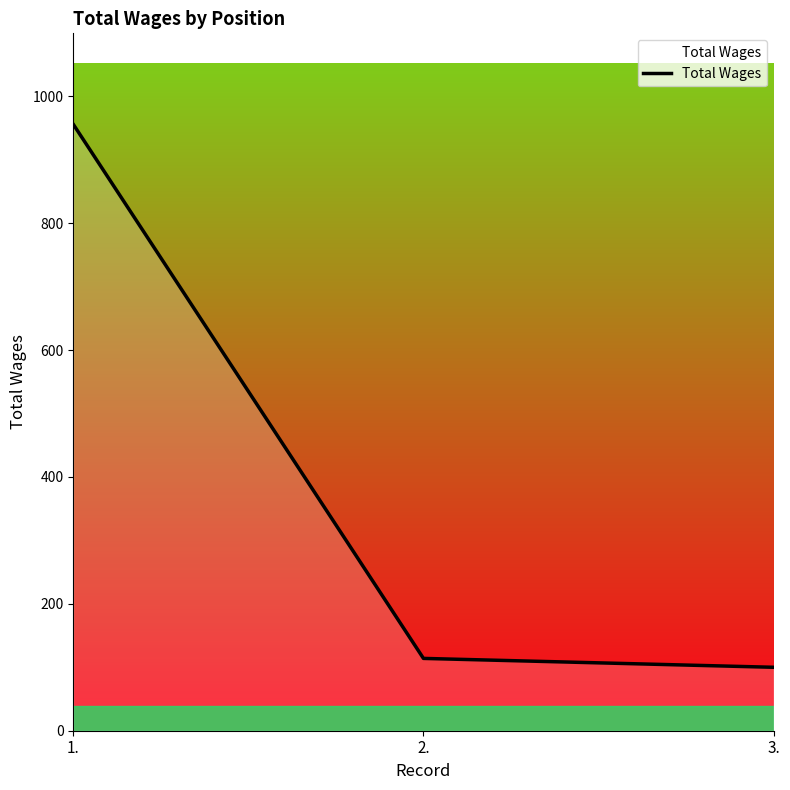

Which label corresponds to the largest value in the chart?

1.